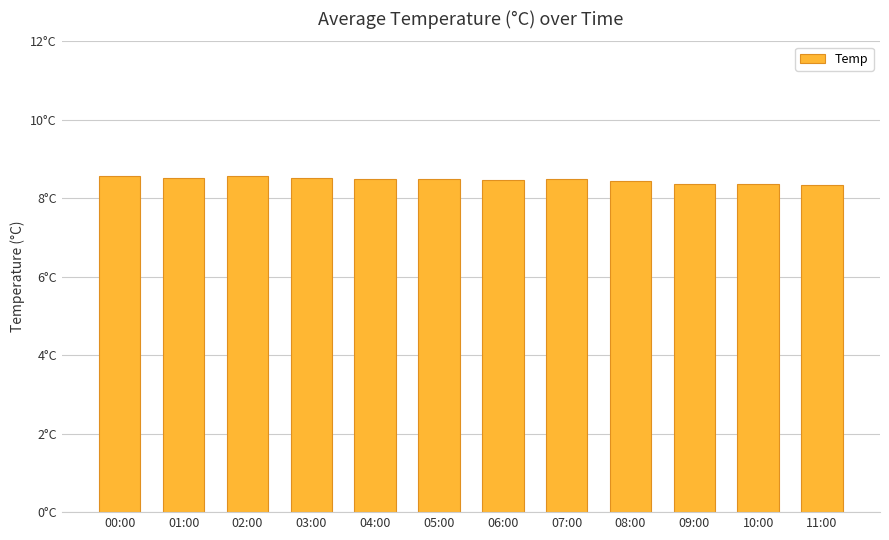

How many series are shown in this chart?

1